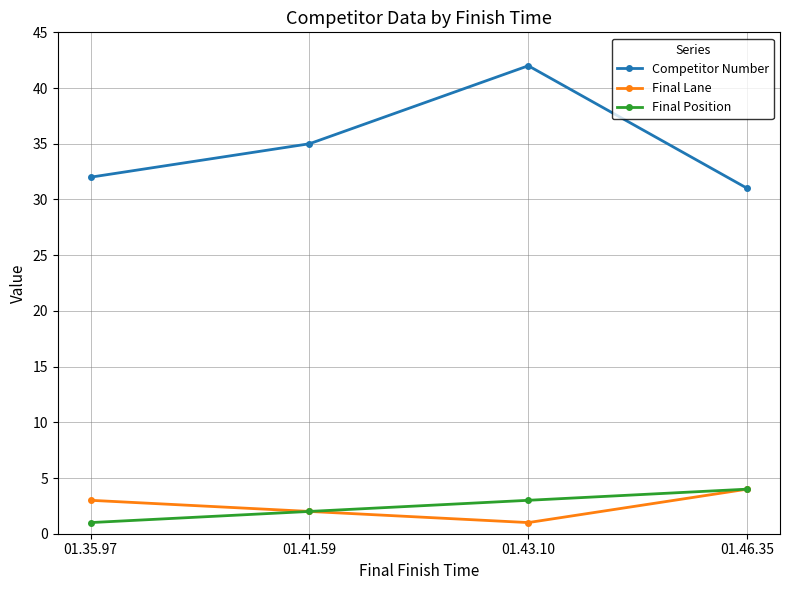

What is the highest value of the Competitor Number series?

42